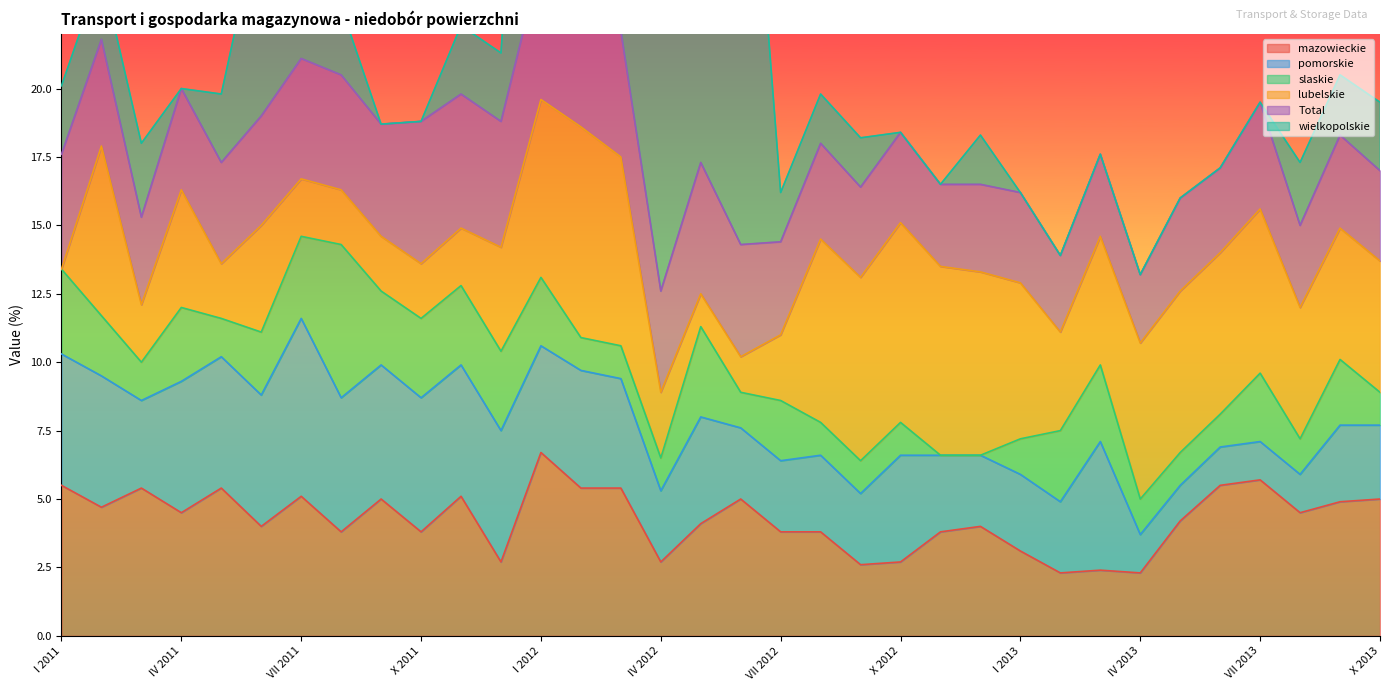

At which category is the sum across all series the highest?

I 2012